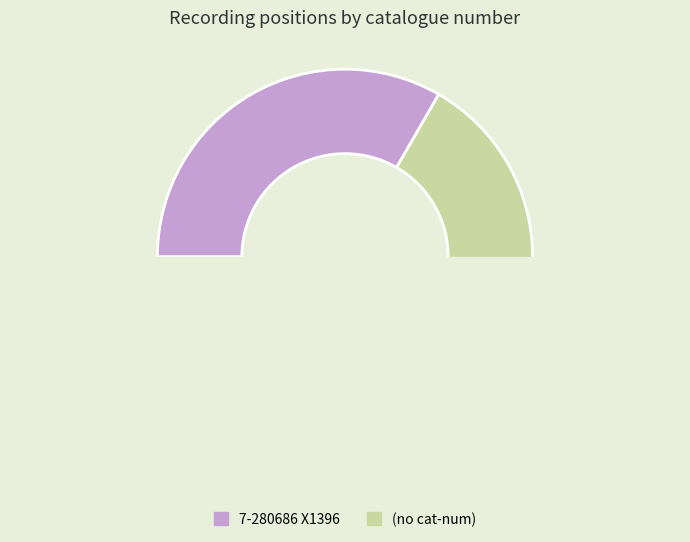

To the nearest percent, what is the difference between the 7-280686 X1396 and  slice percentages?

33%